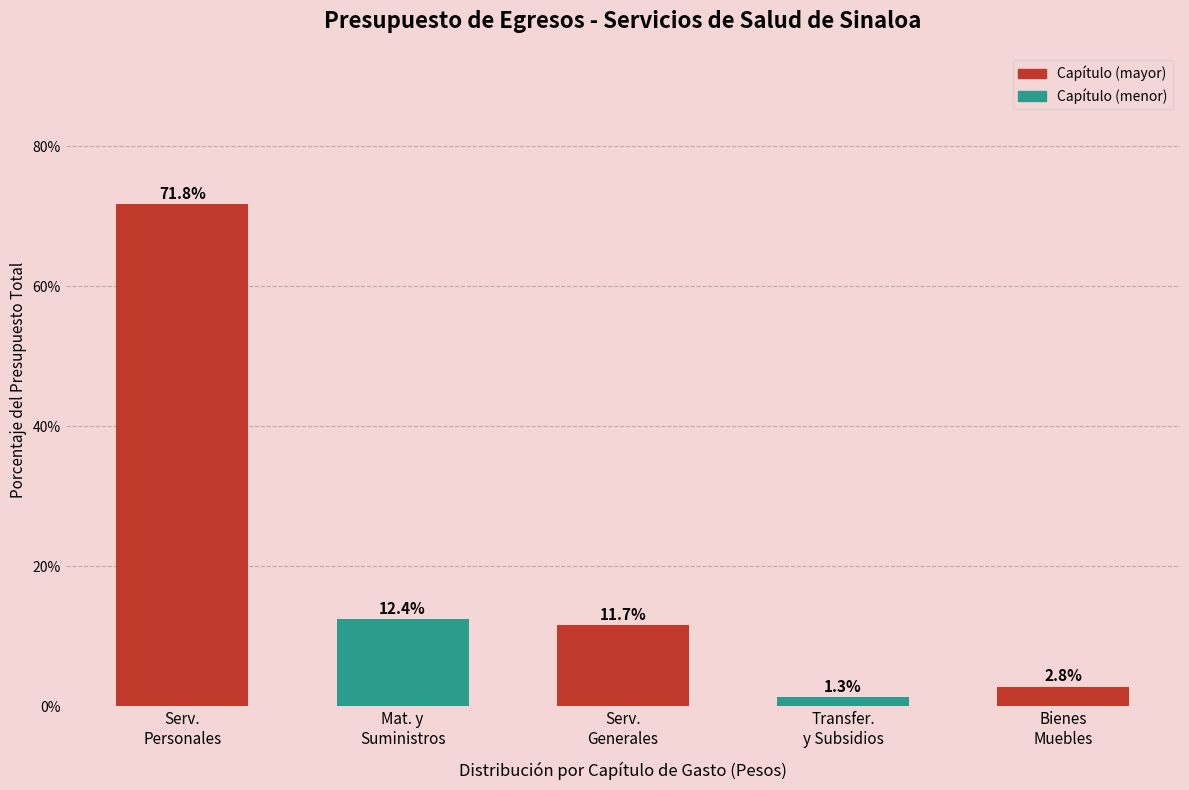

Reading right to left, what are all the values shown in this chart?

2.8	1.3	11.7	12.4	71.8